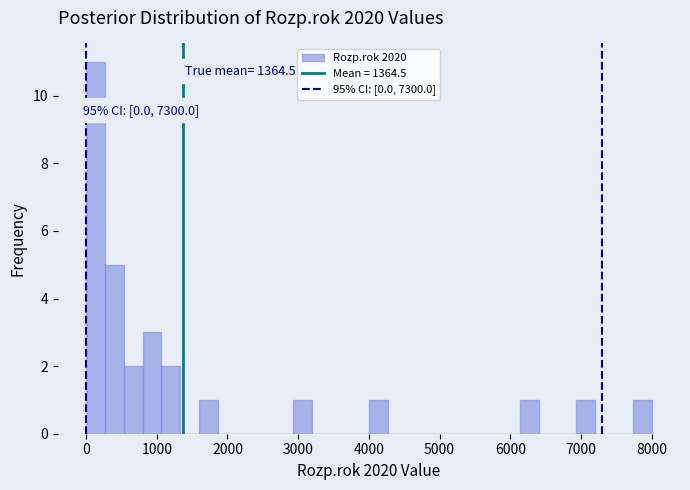

Read against the x-axis, roughly where is the centre of the tallest bar?

100